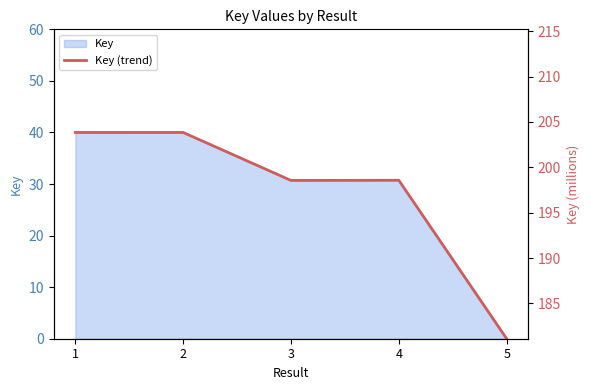

Is it true that the value at 5 is 20.8?

False